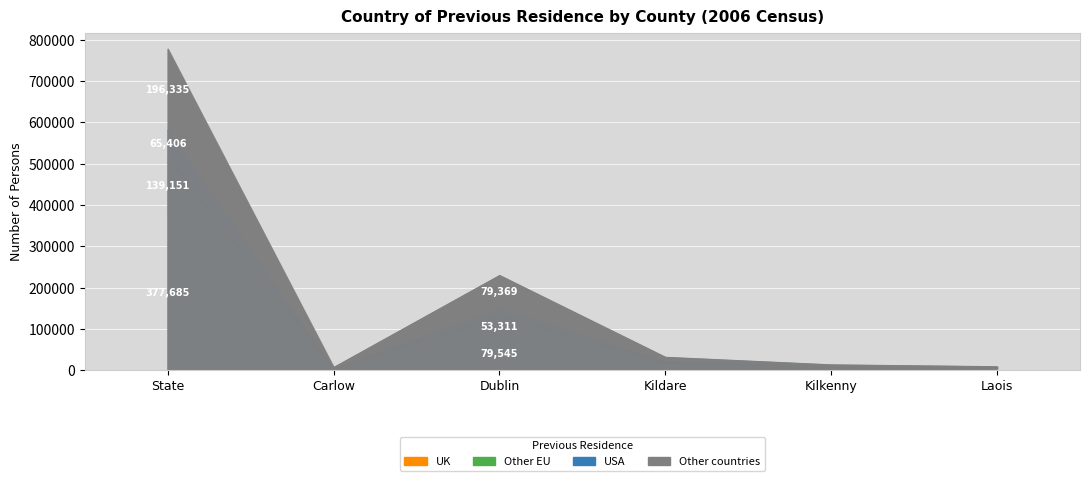

Rank the series by their average value, from lowest to highest.

USA, Other EU, Other countries, UK